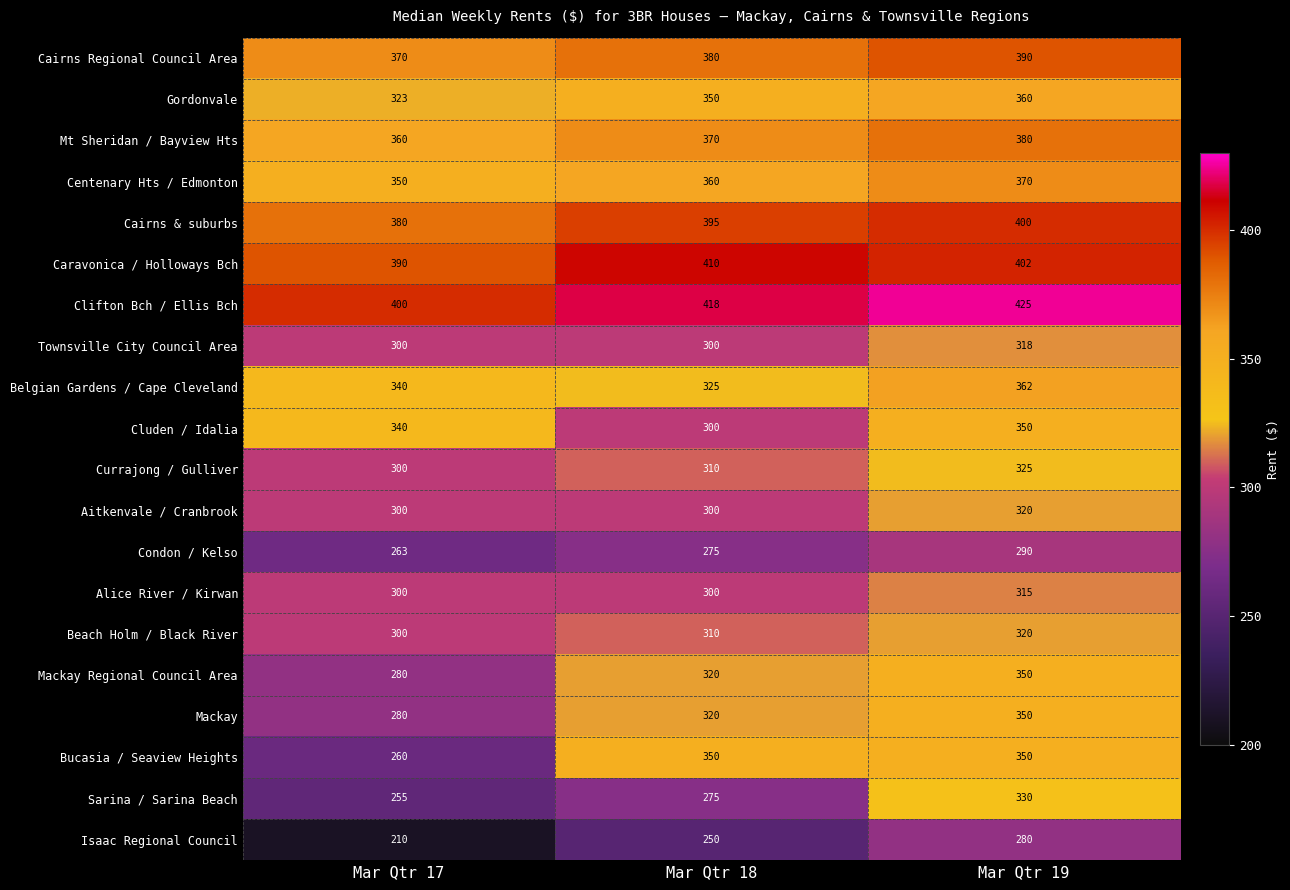

Which category has the highest value in the Townsville City Council Area series?

Mar Qtr 19